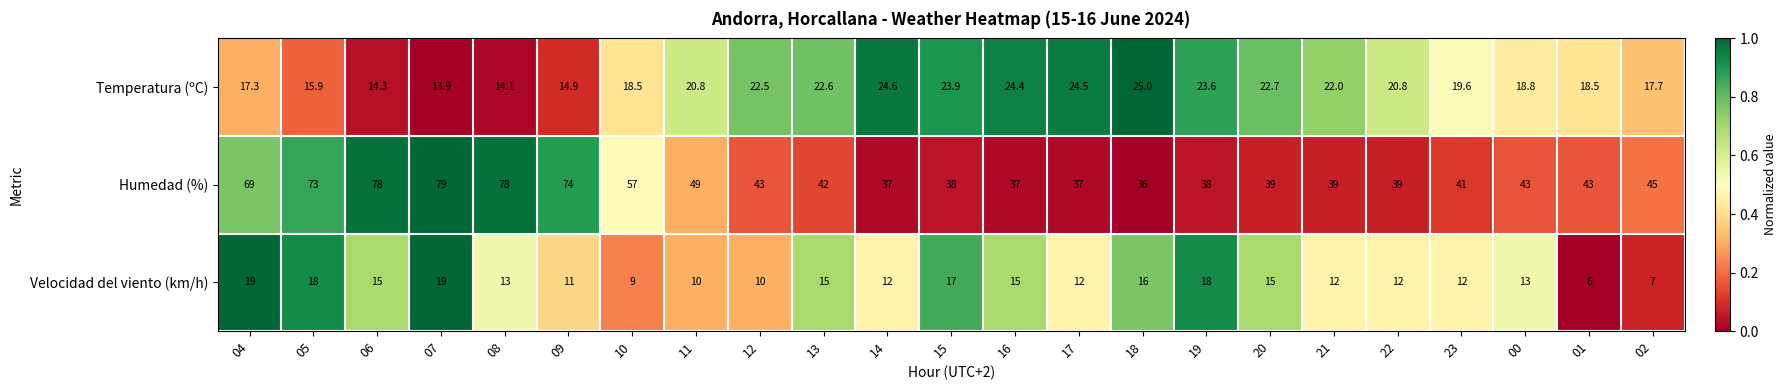

Which series changed the most between 10 and 19?

Humedad (%)